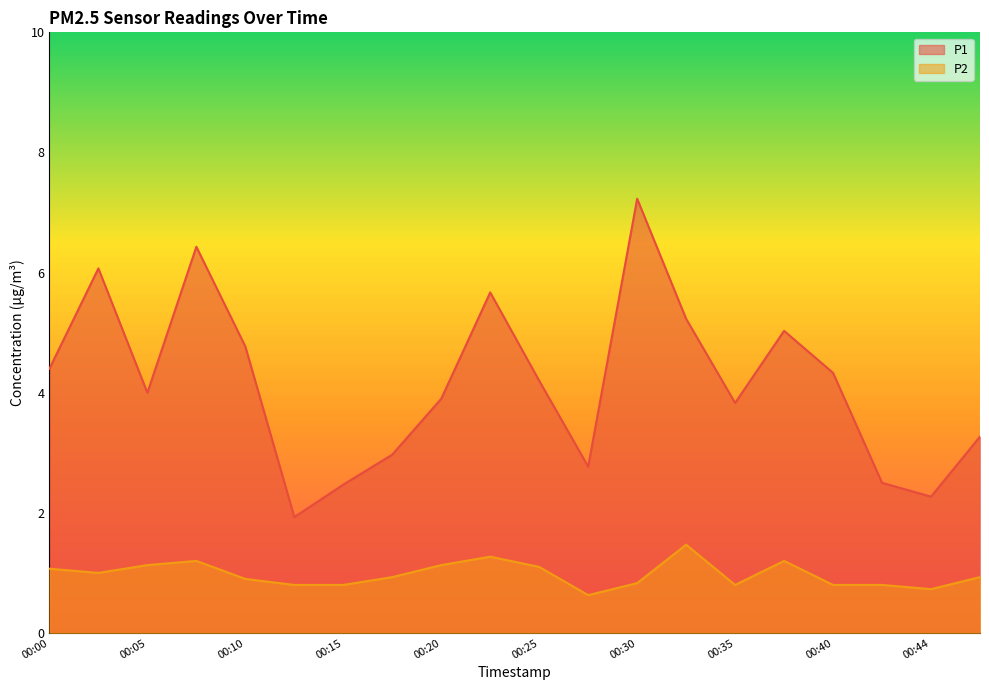

Which series changed the most between 00:05 and 00:37?

P1